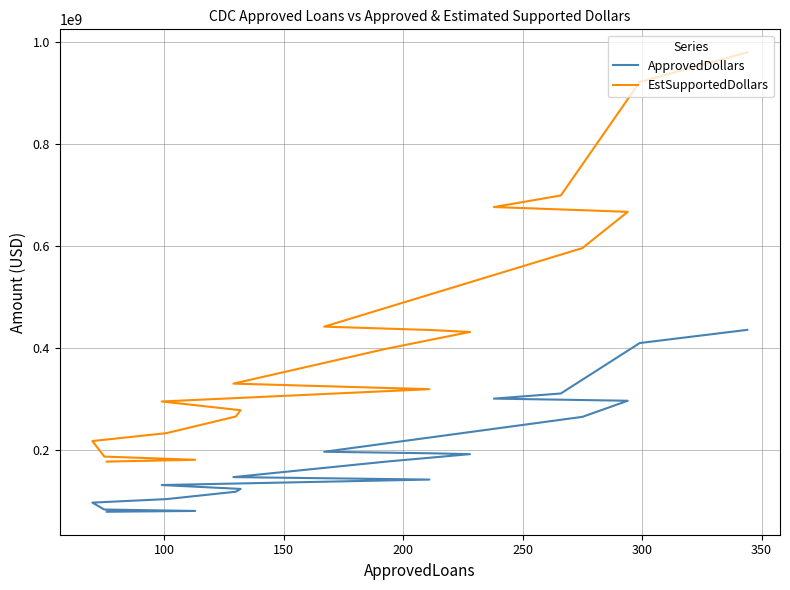

Reading right to left, extract all data points from this chart.

ApprovedDollars: 78785000	80358000	83143000	96698000	103609000	118092000	123603000	131214000	141957000	146805000	177236000	191879000	193534290	196531000	265021000	296678000	300859000	310940000	409959000	435858000
EstSupportedDollars: 177266250	180805500	187071750	217570500	233120250	265707000	278106750	295231500	319403250	330311250	398781000	431727750	435452152	442194750	596297250	667525500	676932750	699615000	922407750	980680500